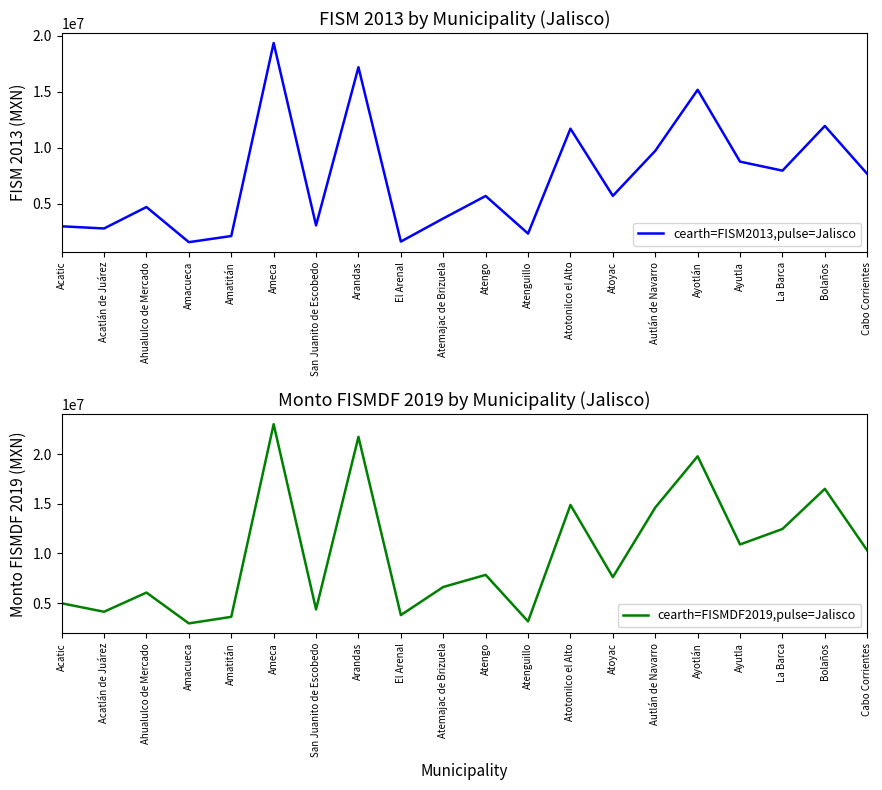

True or false: cearth=FISM2013,pulse=Jalisco and cearth=FISMDF2019,pulse=Jalisco cross at least once.

False